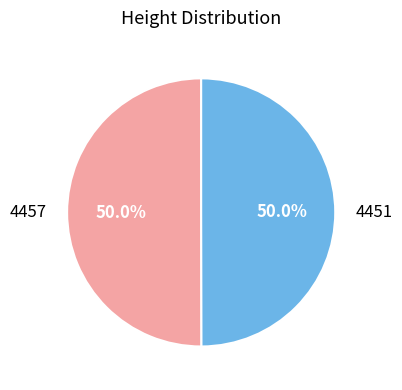

To the nearest percent, what percentage of the pie is 4451?

50%